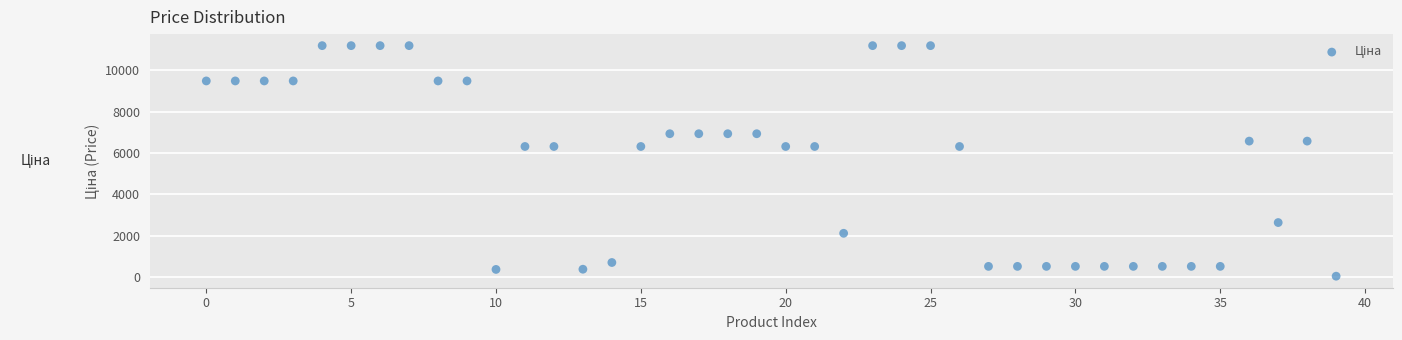

What is the range of Y values (max minus min)?

11156.2